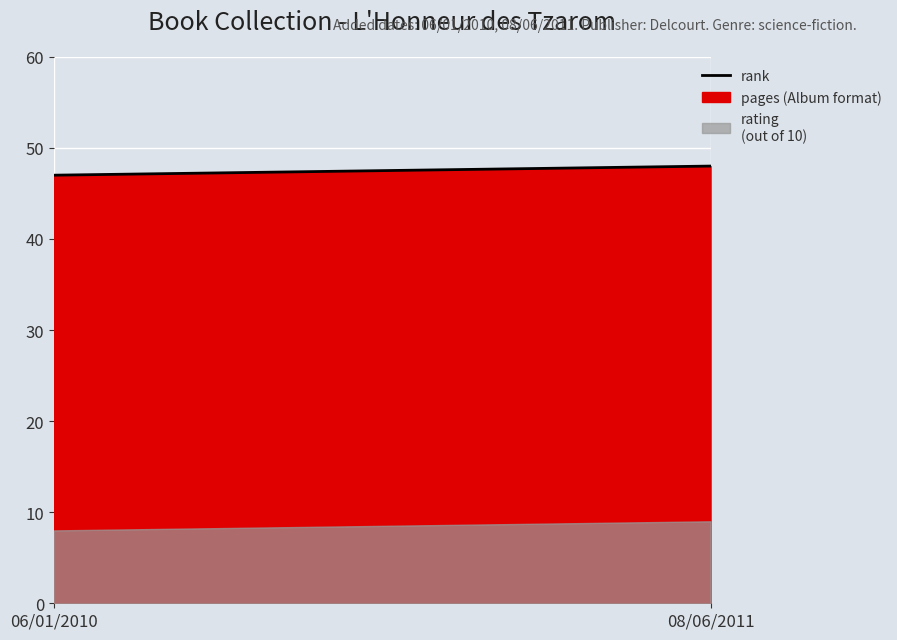

Which label corresponds to the smallest value in the chart?

06/01/2010